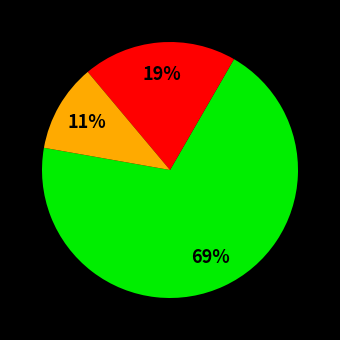

To the nearest percent, what is the average slice percentage?

33%